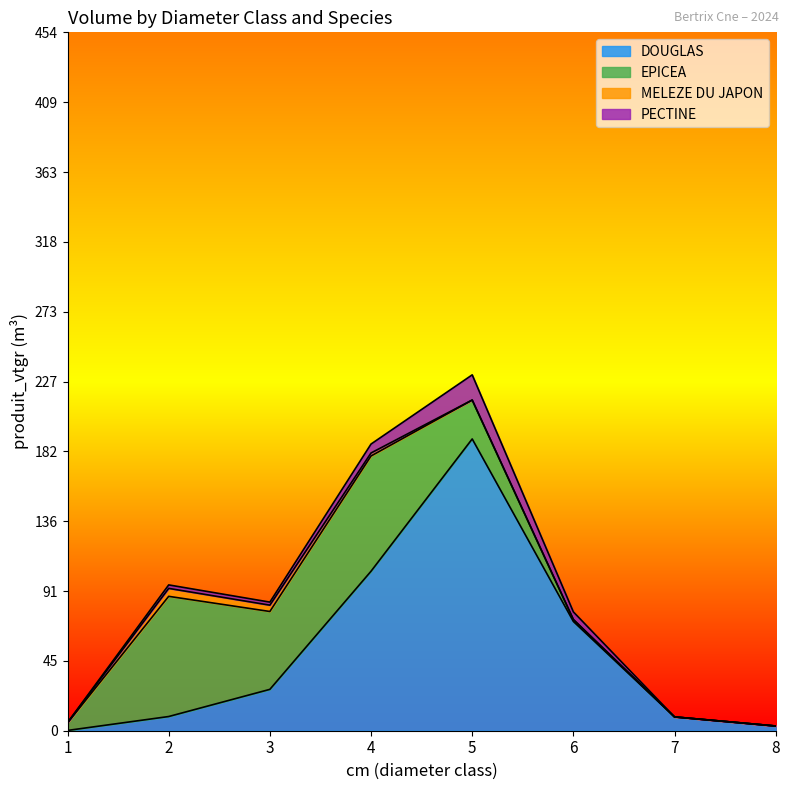

At how many categories does at least one series exceed 82?

2